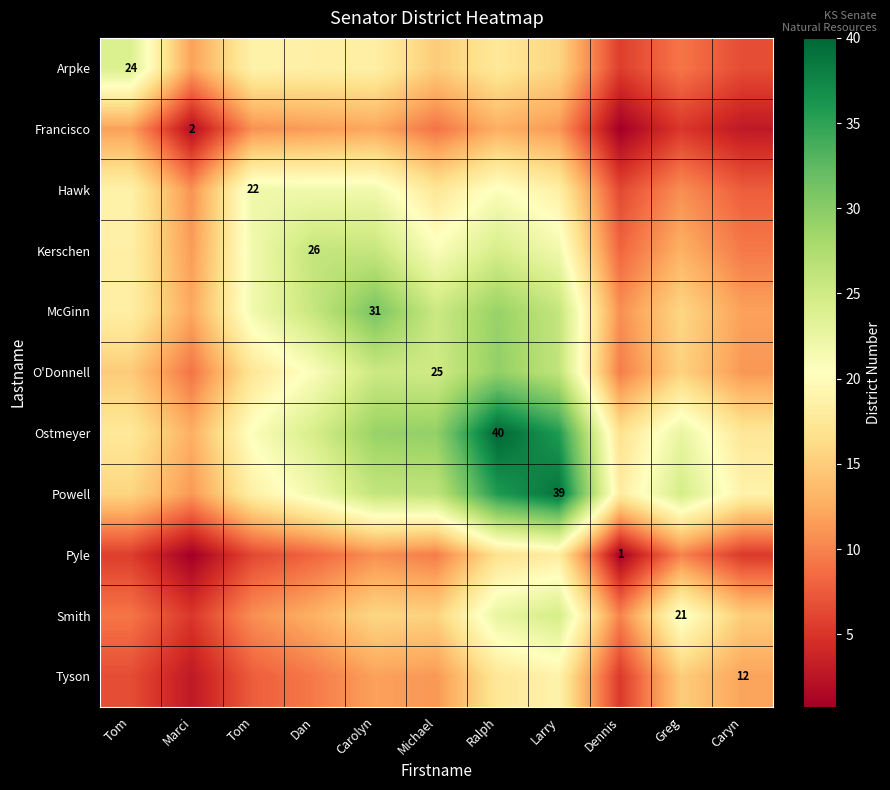

What is the total value across all series at Greg?

162.1